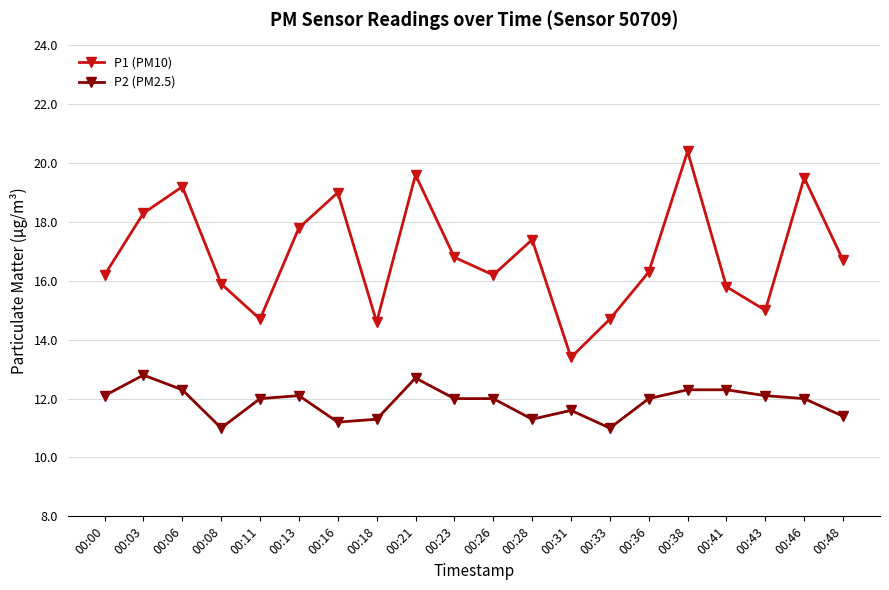

True or false: P1 (PM10) and P2 (PM2.5) intersect in this chart.

False